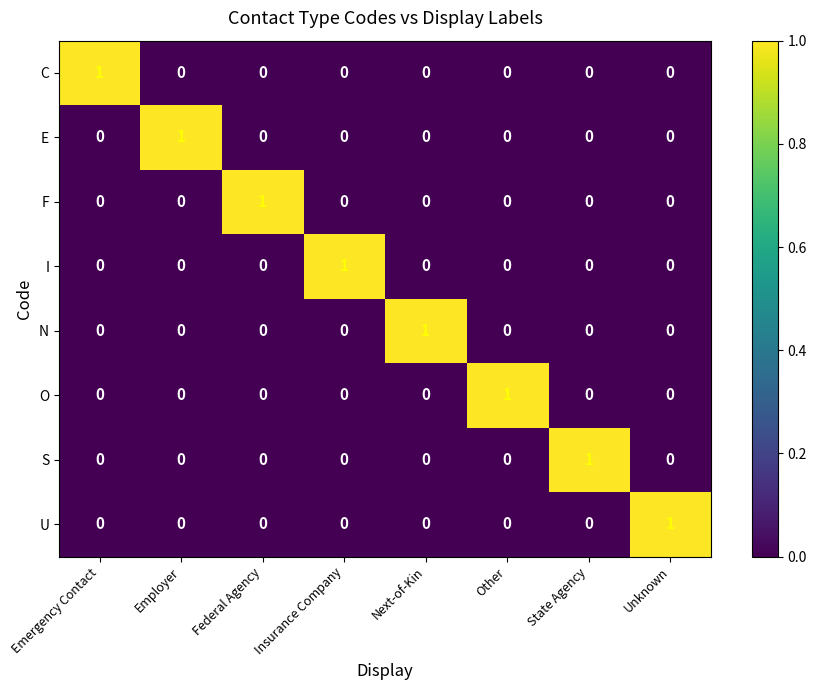

Count the number of categories in the chart.

8